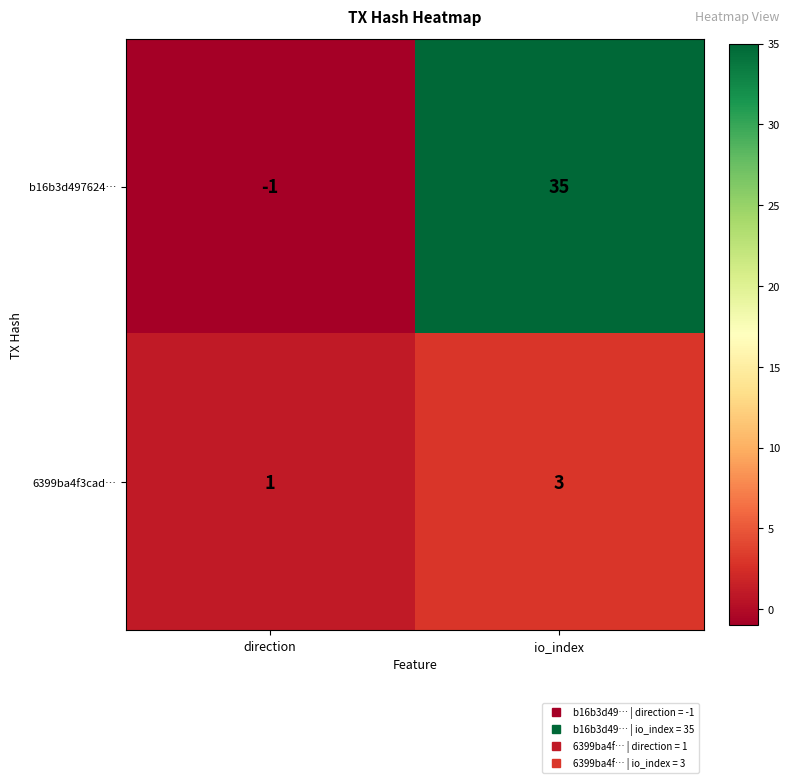

At which label is 6399ba4f3cad… closest to 2?

direction